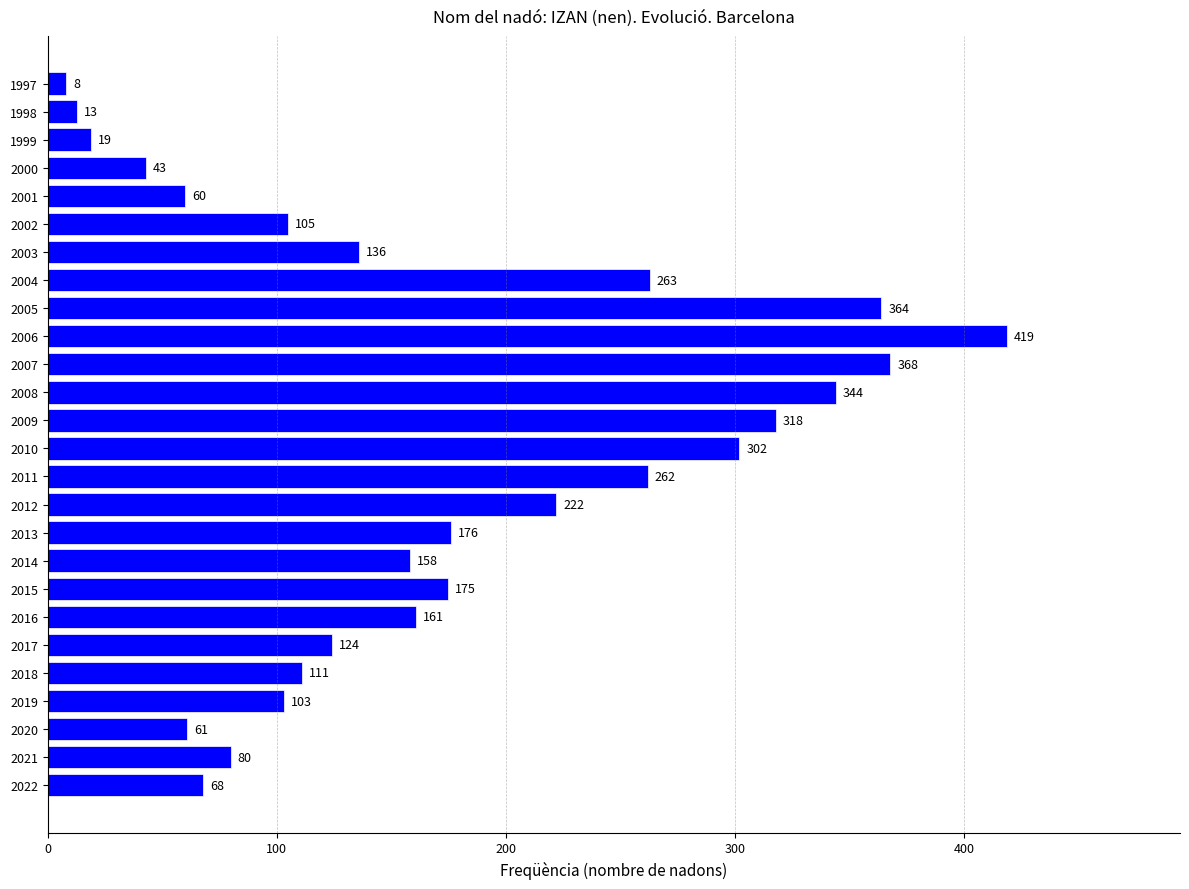

What is the difference between the second highest and minimum values?

360